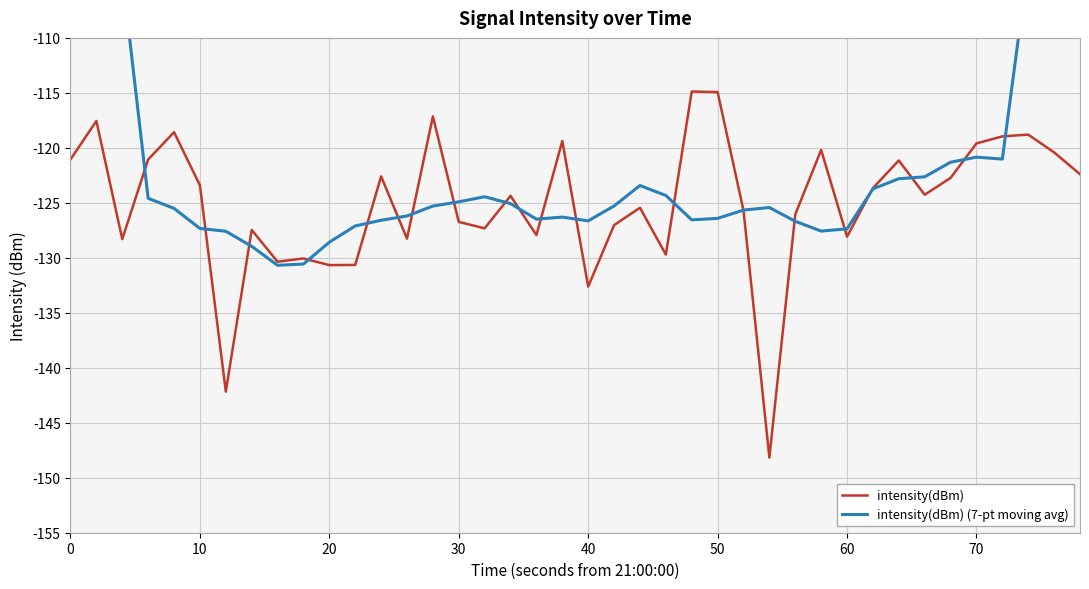

True or false: intensity(dBm) has a value of -36.6 at 50.

False